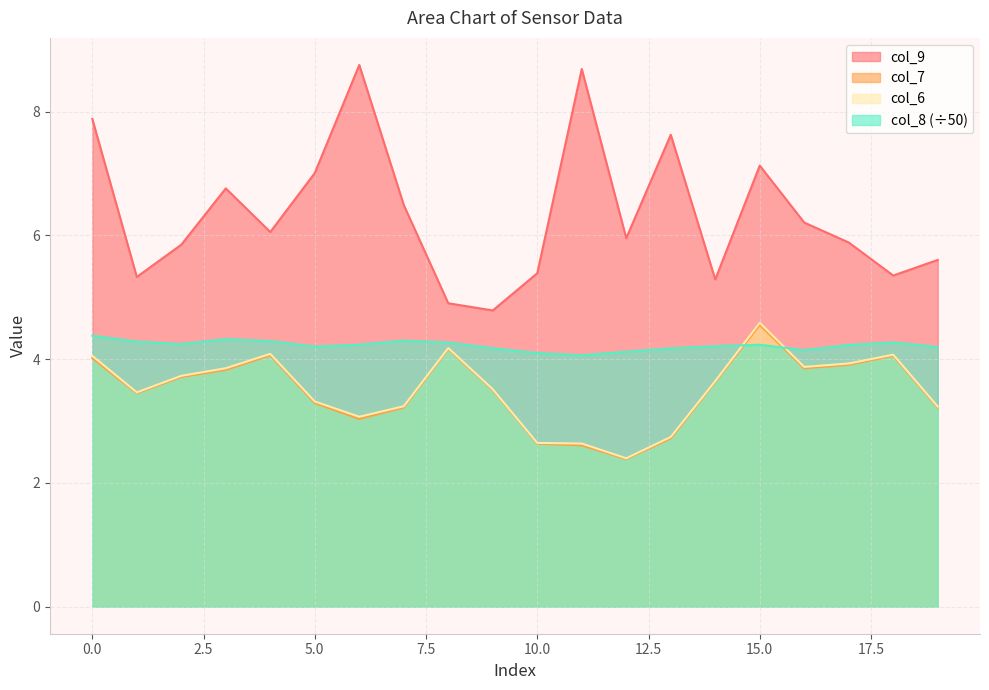

How many lines are shown in the chart?

4